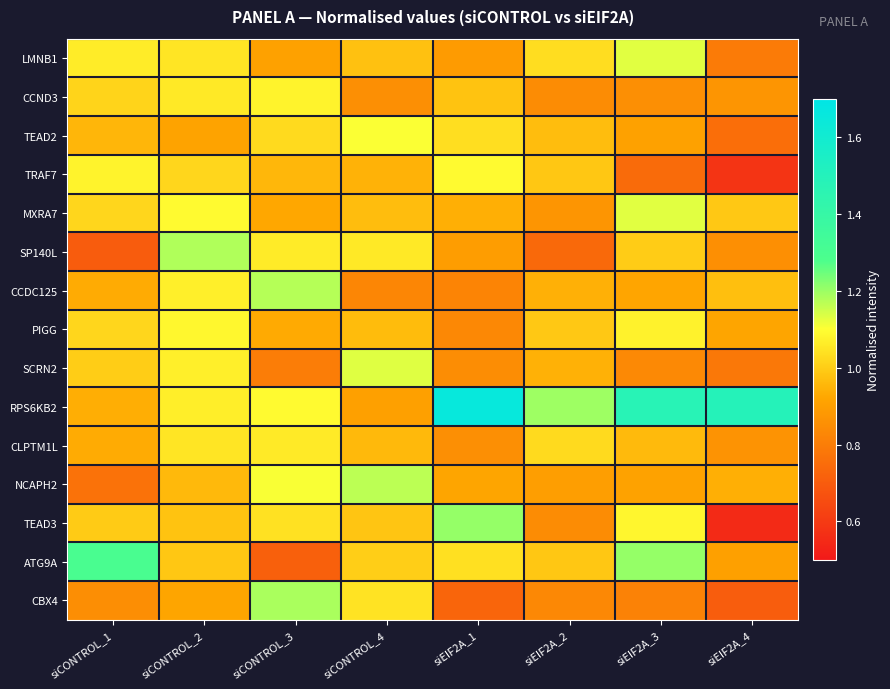

Which category has the highest value across all series?

siEIF2A_1